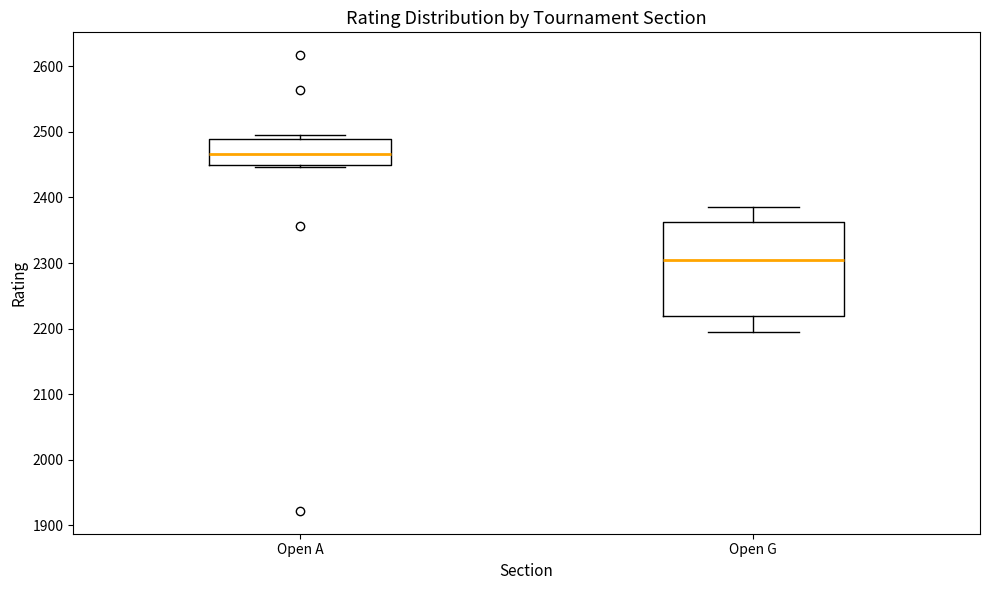

Where is the upper edge of the box for Open A on the y-axis? The values are not printed on the chart, so give them approximately, as read against the axis.

2490